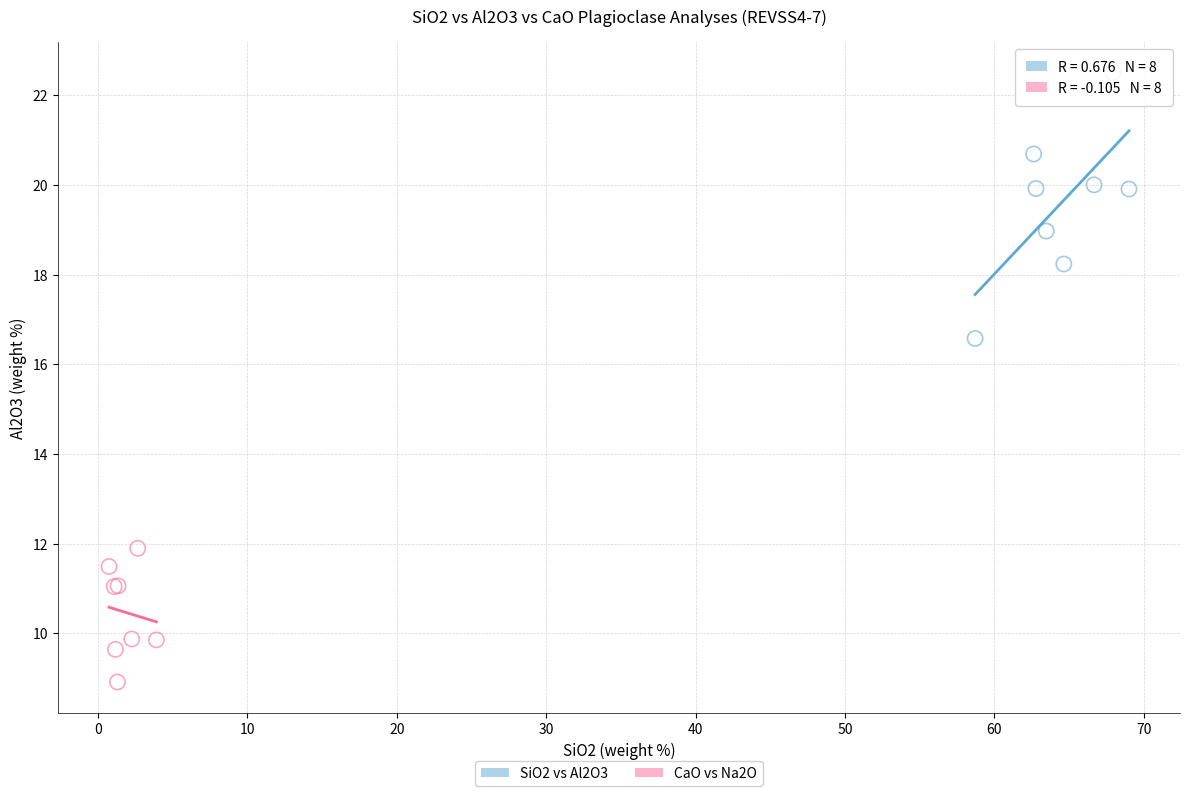

Which series has the largest Y range (max minus min)?

SiO2 vs Al2O3